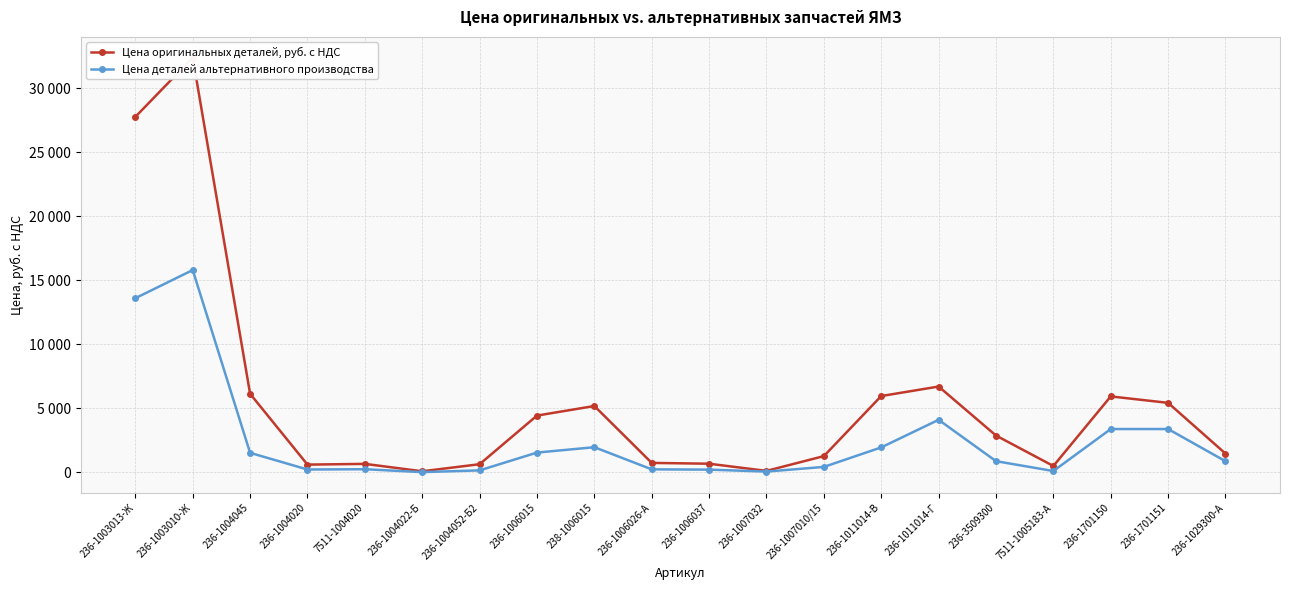

True or false: Цена деталей альтернативного производства and Цена оригинальных деталей, руб. с НДС intersect in this chart.

False